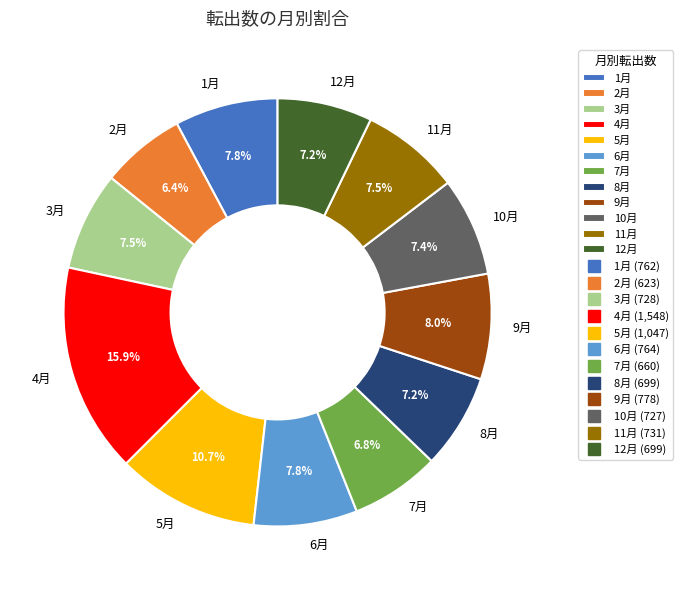

Is it true that 8月 is 1% of the pie?

False